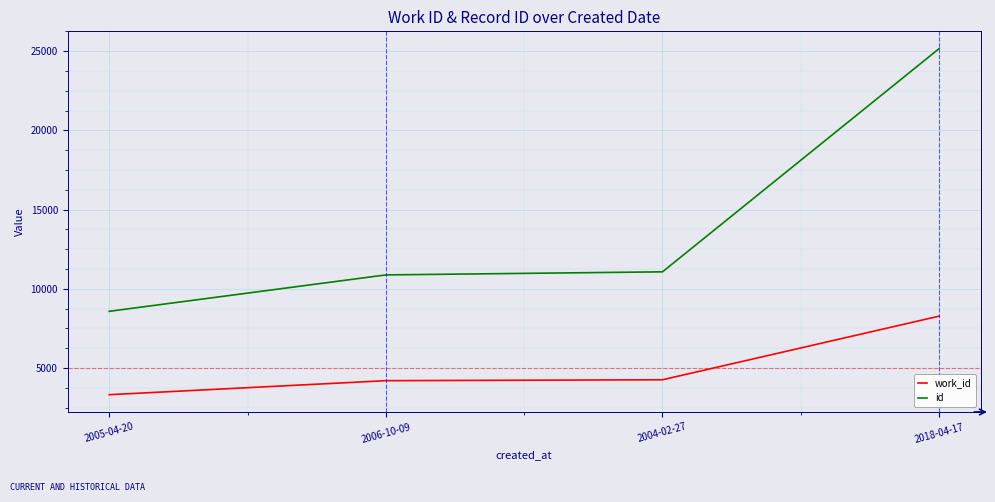

What position from the left is 2005-04-20?

1